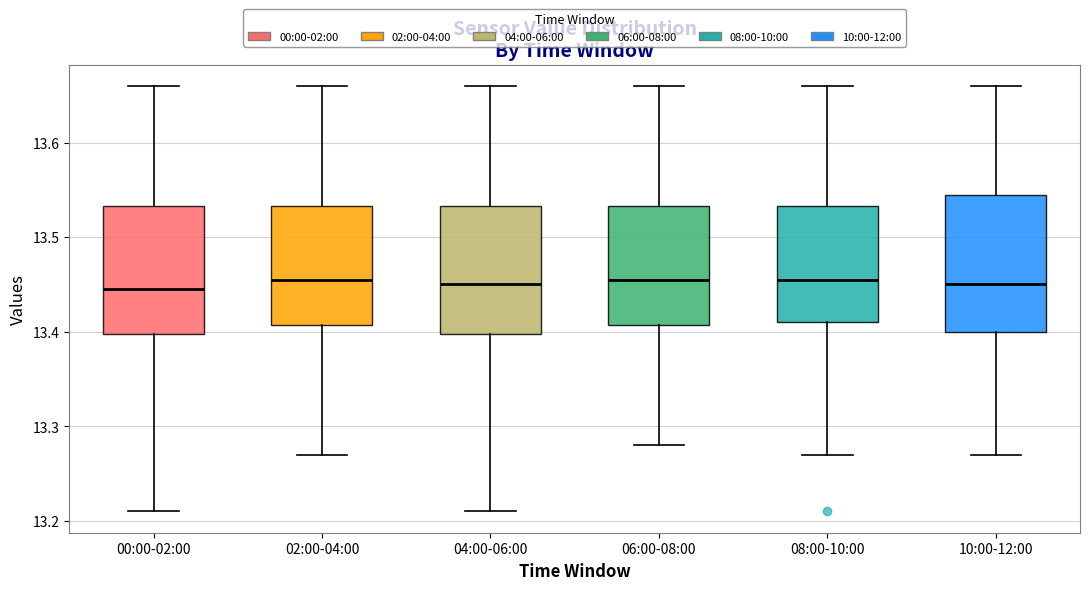

Reading left to right, read every box against the y-axis: the position of its median line, the range the box covers, and the ends of its whiskers. The values are not printed on the chart, so give them approximately, as read against the axis.

00:00-02:00: median 13.45, box 13.40 to 13.53, whiskers 13.21 to 13.66
02:00-04:00: median 13.46, box 13.41 to 13.53, whiskers 13.27 to 13.66
04:00-06:00: median 13.45, box 13.40 to 13.53, whiskers 13.21 to 13.66
06:00-08:00: median 13.46, box 13.41 to 13.53, whiskers 13.28 to 13.66
08:00-10:00: median 13.46, box 13.41 to 13.53, whiskers 13.27 to 13.66
10:00-12:00: median 13.45, box 13.40 to 13.55, whiskers 13.27 to 13.66